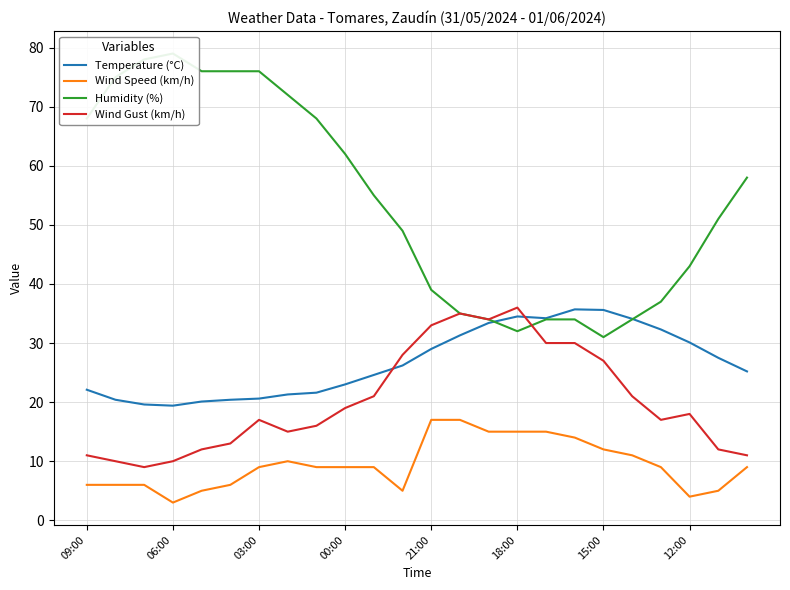

What is the highest value of the Wind Speed (km/h) series?

17.0